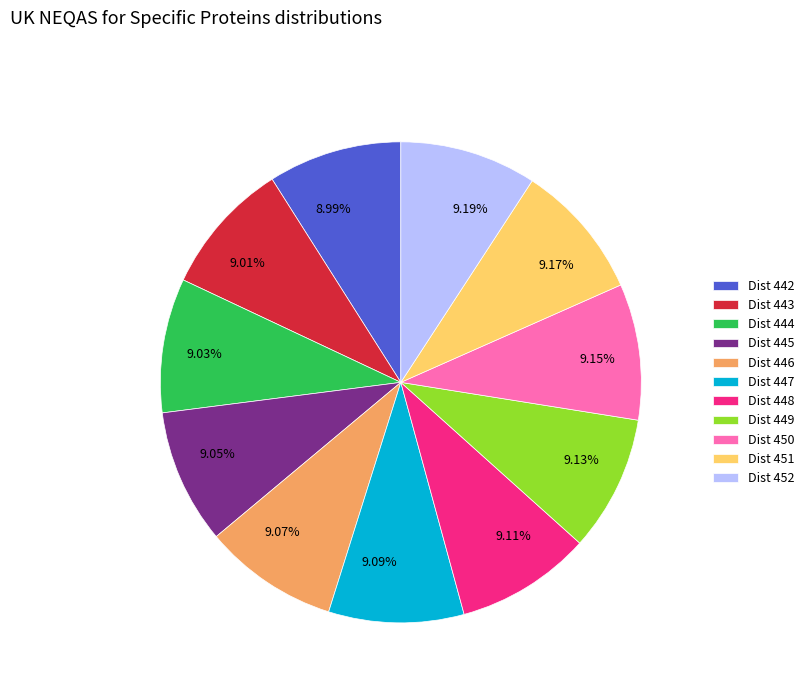

Count the number of slices in the pie.

11